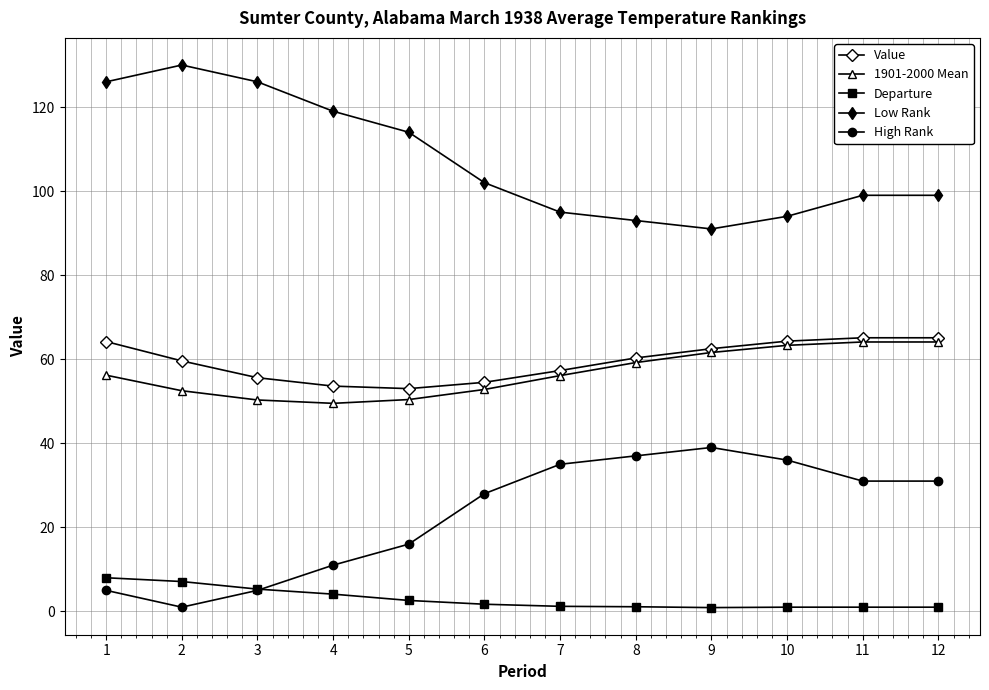

What is the sum of all Departure values?

35.0